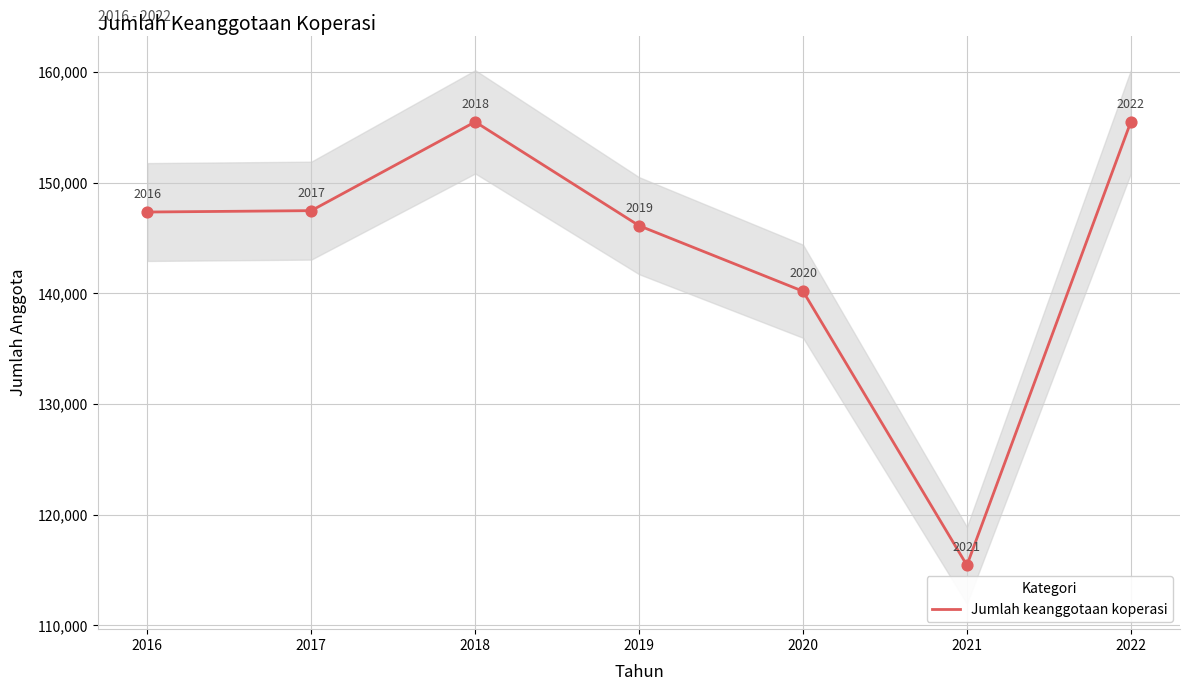

Approximately how many times larger is the value at 2018 compared to 2021?

1.3